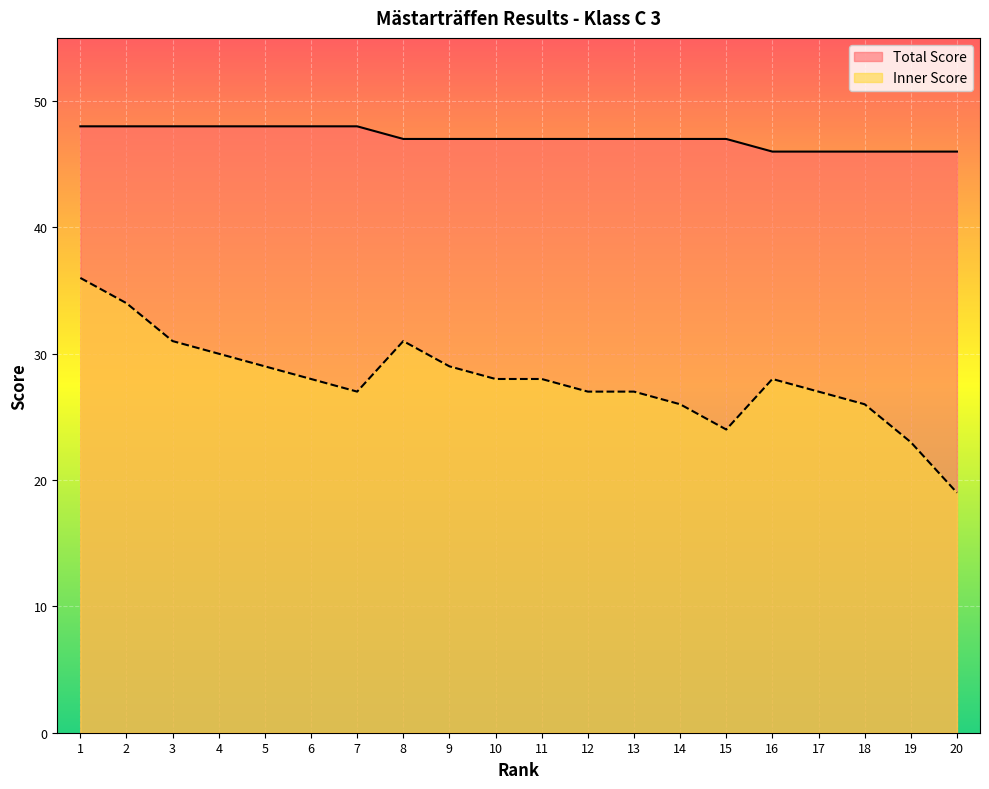

The value of Total Score at 14 is 47. True or false?

True